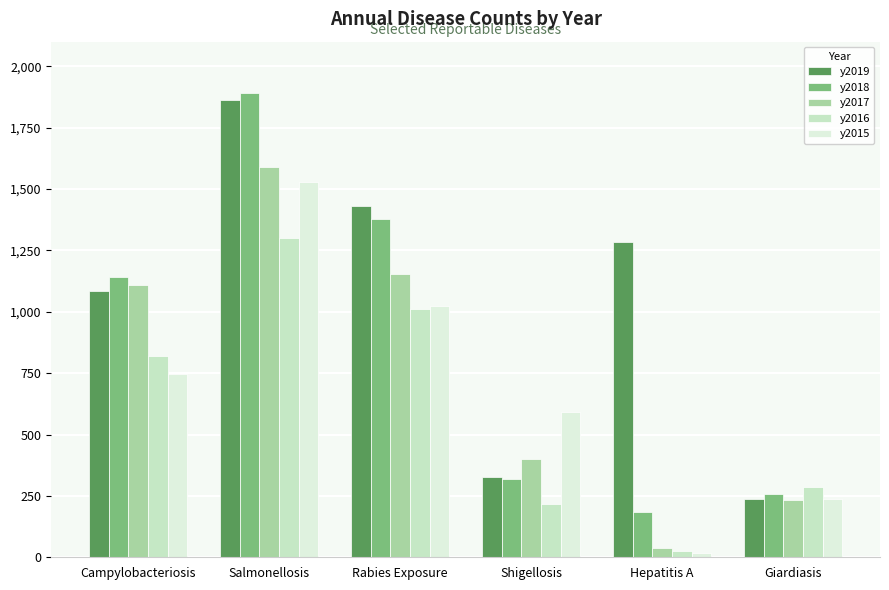

What is the value of the y2018 bar at the 4th from the left?

319